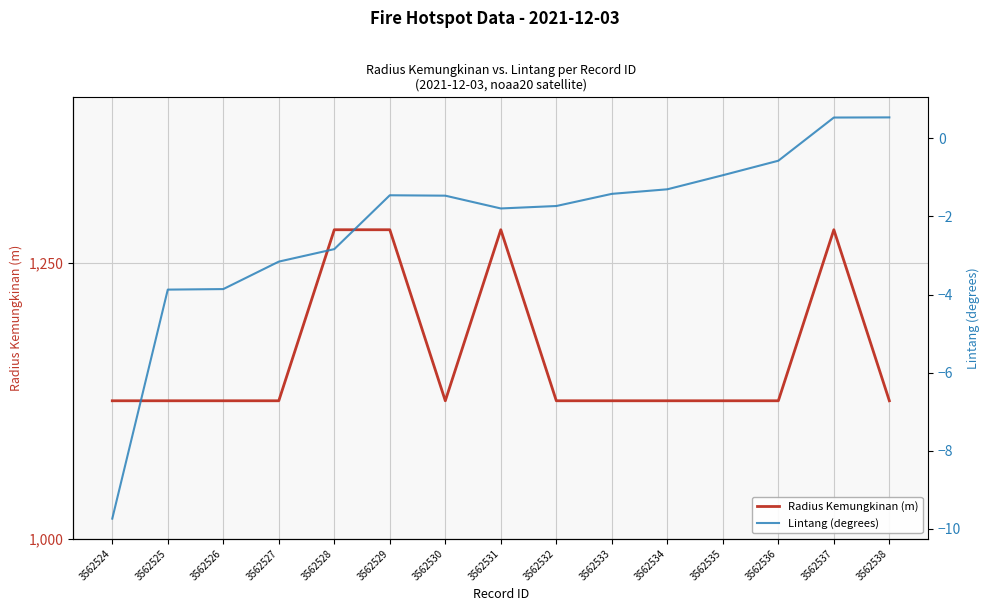

List the labels in order of Lintang (degrees) value, largest first.

3562538, 3562537, 3562536, 3562535, 3562534, 3562533, 3562529, 3562530, 3562532, 3562531, 3562528, 3562527, 3562526, 3562525, 3562524